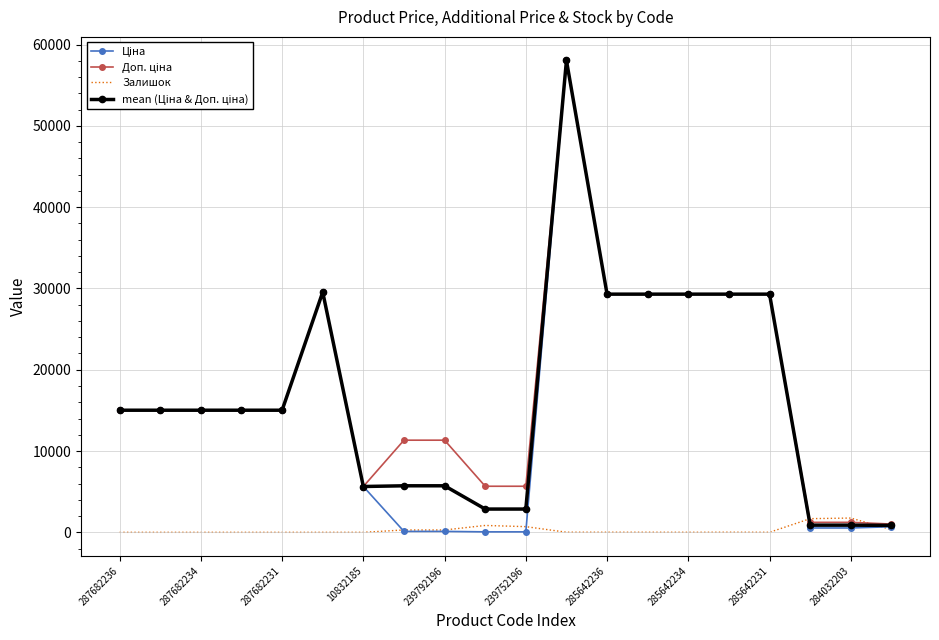

At how many categories does at least one series exceed 15683?

7